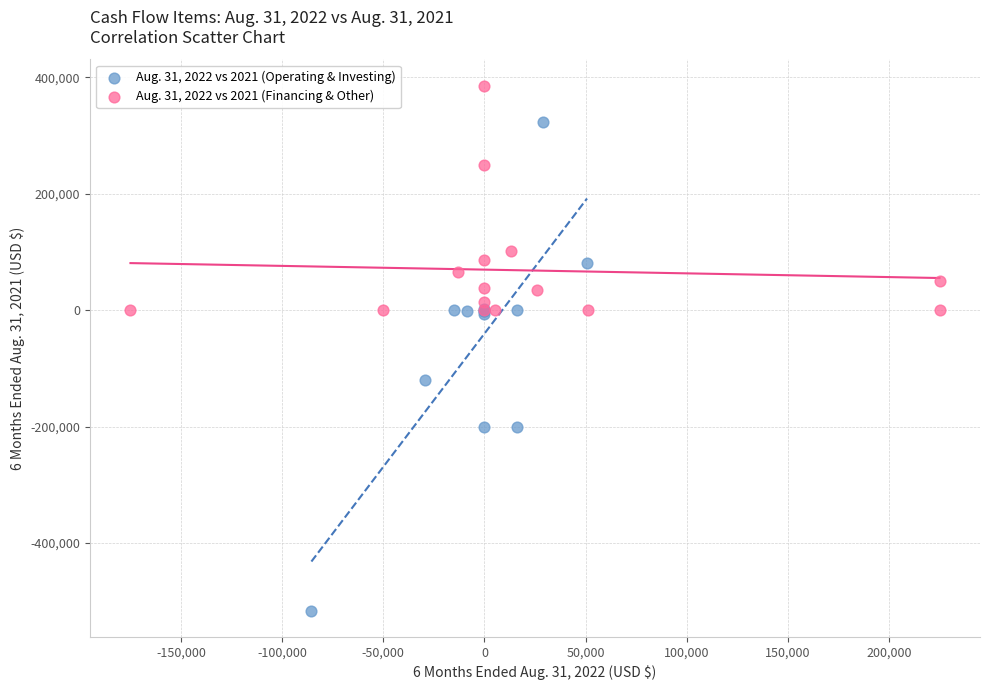

What are all the series names shown in the legend?

Aug. 31, 2022 vs 2021 (Operating & Investing), Aug. 31, 2022 vs 2021 (Financing & Other)